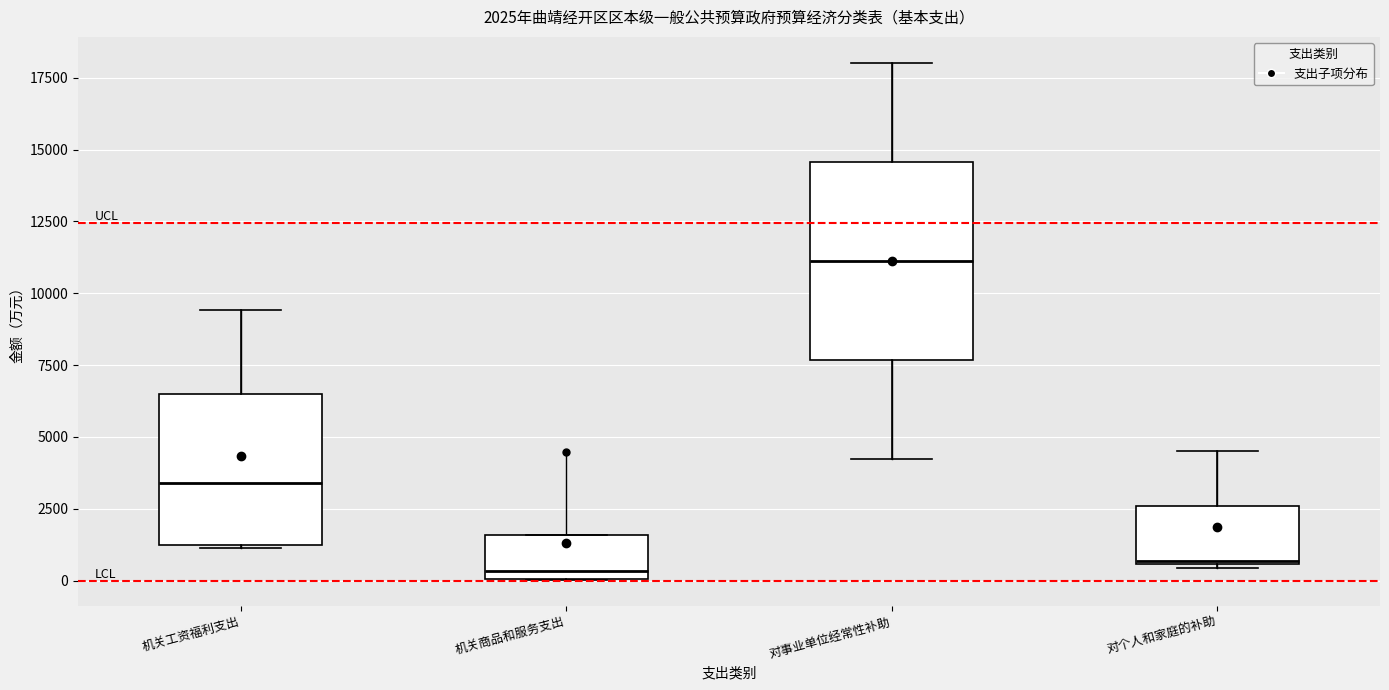

Comparing the boxes themselves (not the whiskers), which one is the tallest?

对事业单位经常性补助